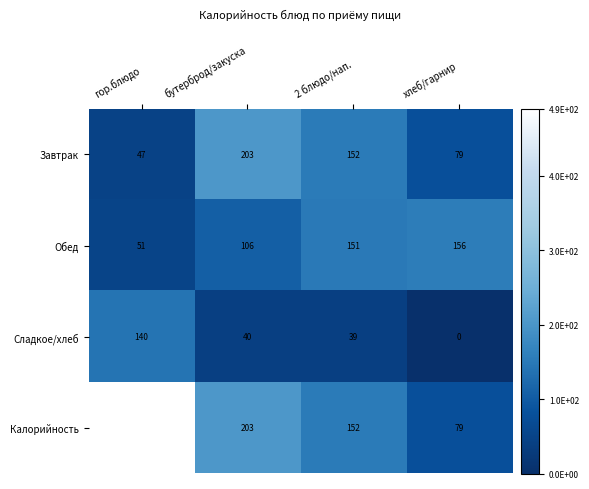

Reading left to right, transcribe all the data shown in this chart.

Завтрак: 47	203	152	79
Обед: 51	106	151	156
Сладкое/хлеб: 140	40	39	0
Калорийность: 490	203	152	79